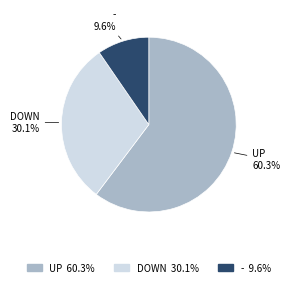

Is there a majority slice in this chart?

Yes